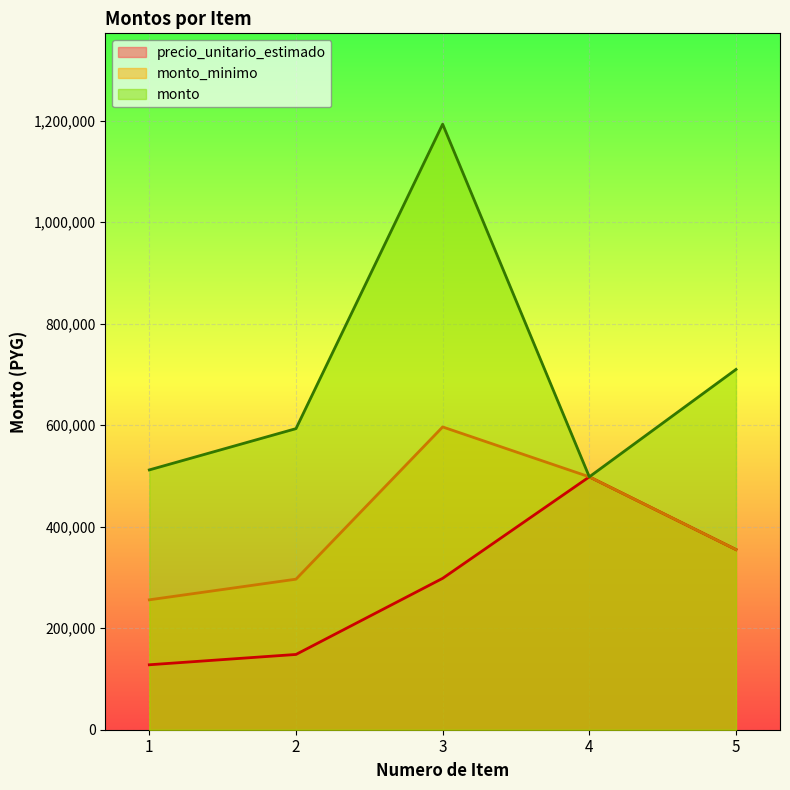

What are all the series names shown in the legend?

precio_unitario_estimado, monto_minimo, monto